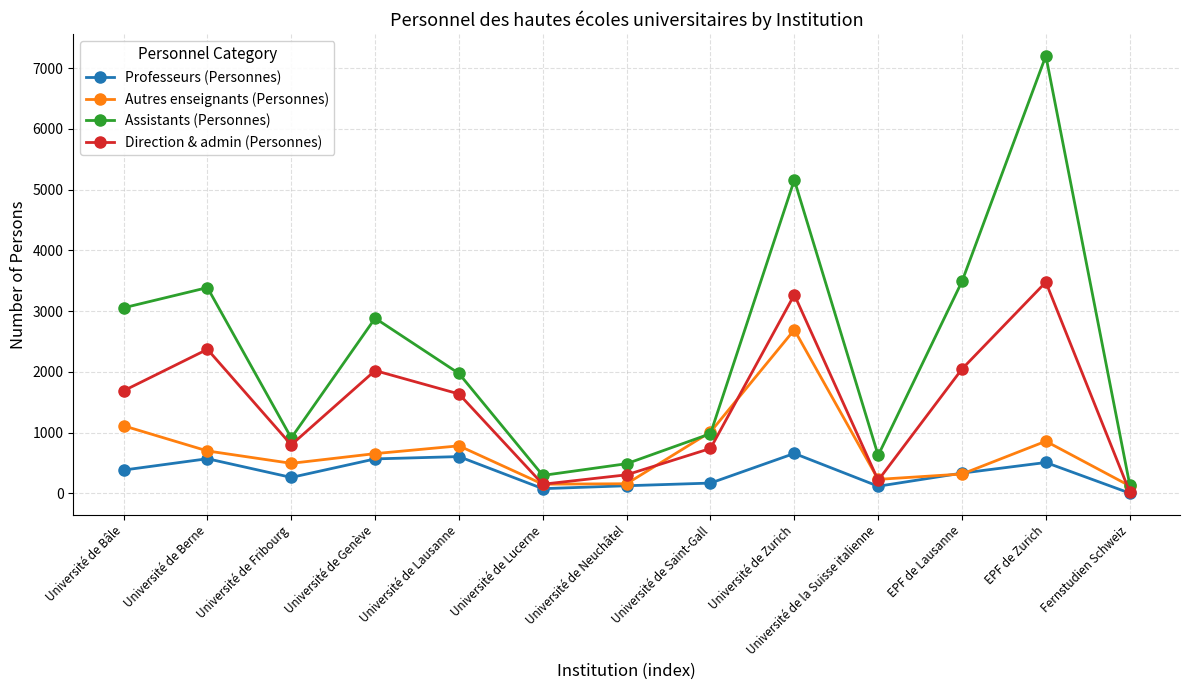

How many lines are shown in the chart?

4